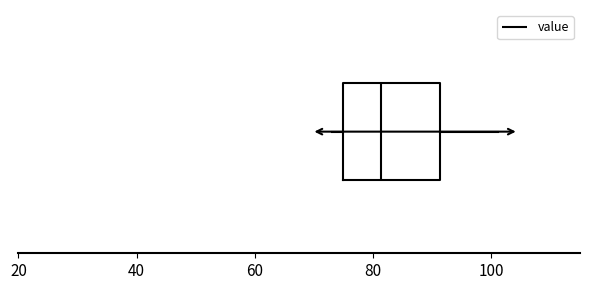

Read this box plot against the x-axis: the position of the median line, the range covered by the box, and the ends of both whiskers. The values are not printed on the chart, so give them approximately, as read against the axis.

median 82, box 74 to 92, whiskers 74 (just left of the box's left edge) to 102